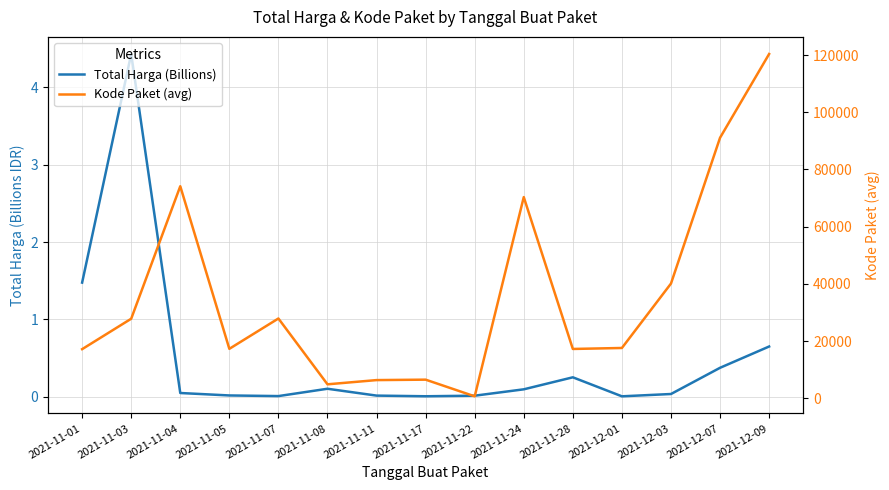

List the labels in order of Total Harga (Billions) value, largest first.

2021-11-03, 2021-11-01, 2021-12-09, 2021-12-07, 2021-11-28, 2021-11-08, 2021-11-24, 2021-11-04, 2021-12-03, 2021-11-05, 2021-11-11, 2021-11-22, 2021-11-07, 2021-11-17, 2021-12-01